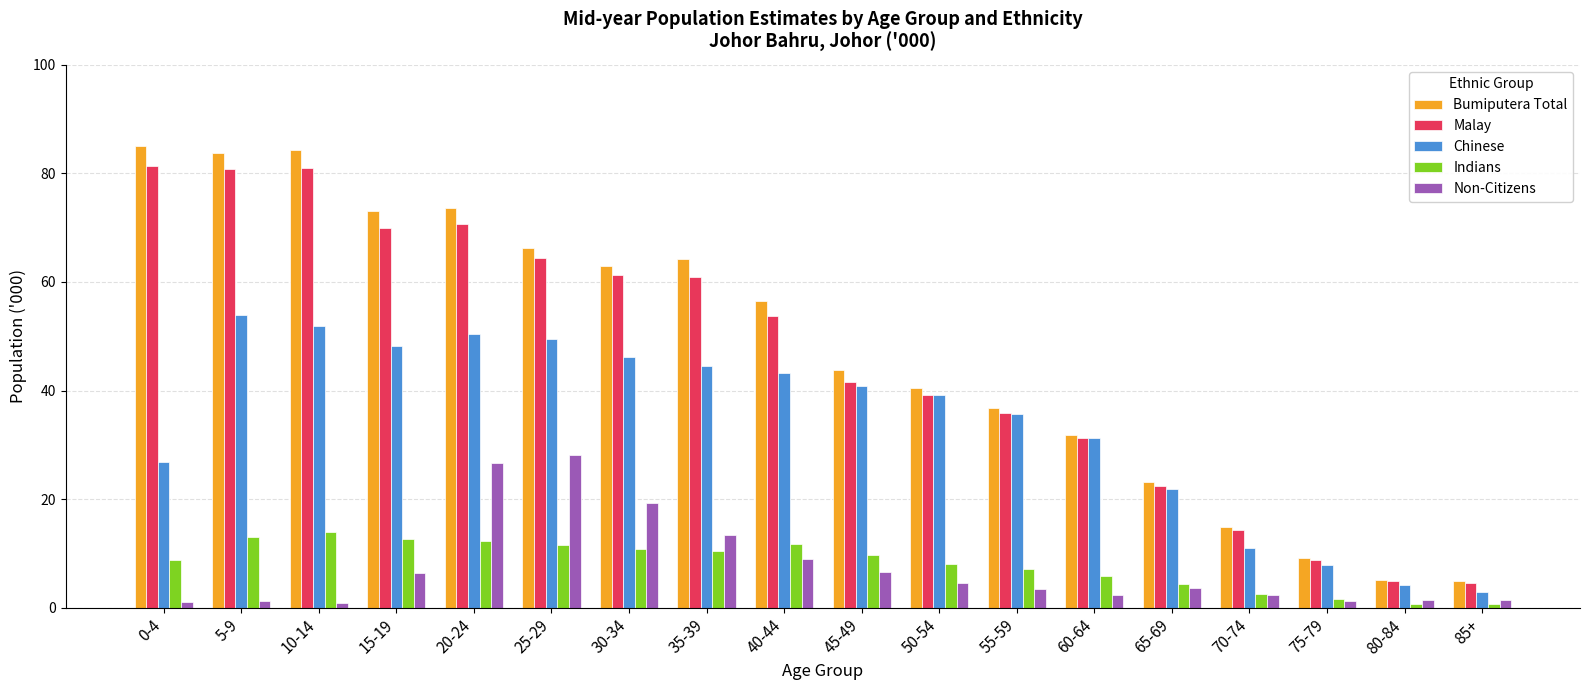

What is the sum of the Non-Citizens values at 85+ and 50-54?

6.0